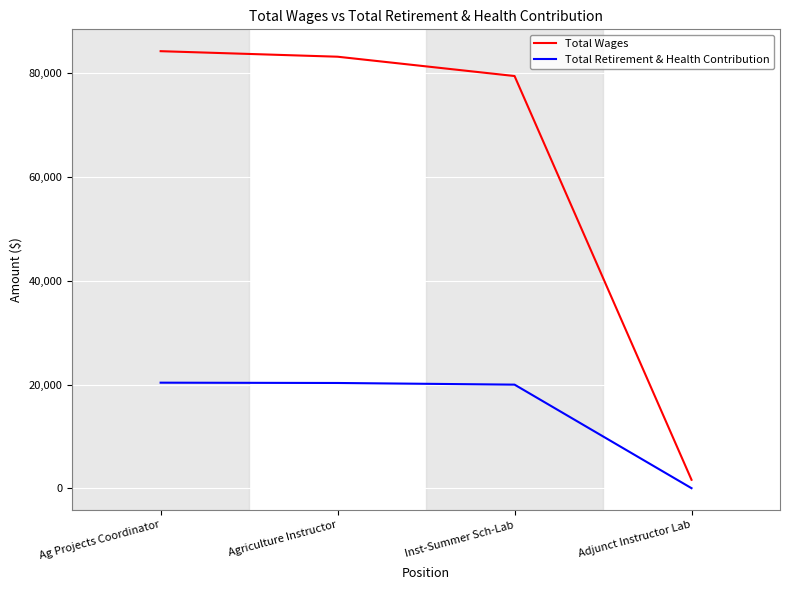

What is the spread (max minus min) of values at Ag Projects Coordinator?

63837